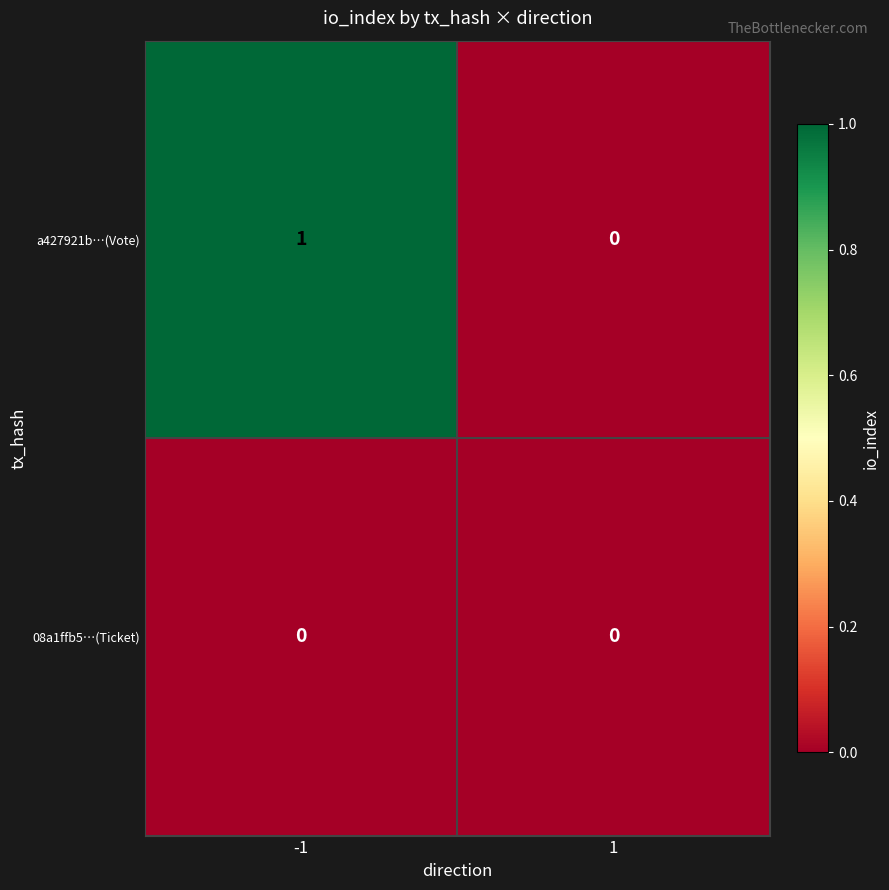

True or false: a427921b…(Vote) has a value of 1 at -1.

True